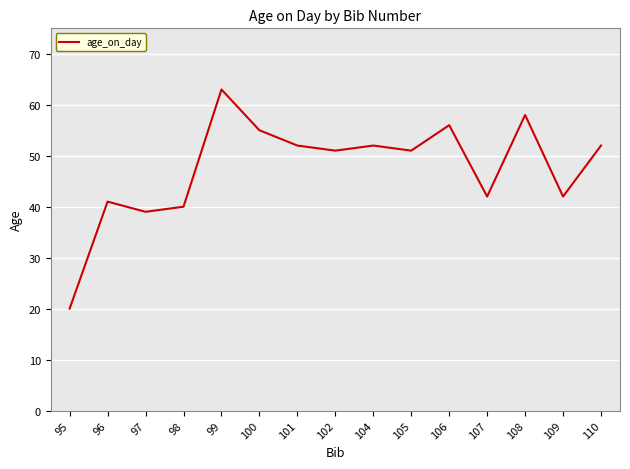

Where is the data nearest to the value 41?

96